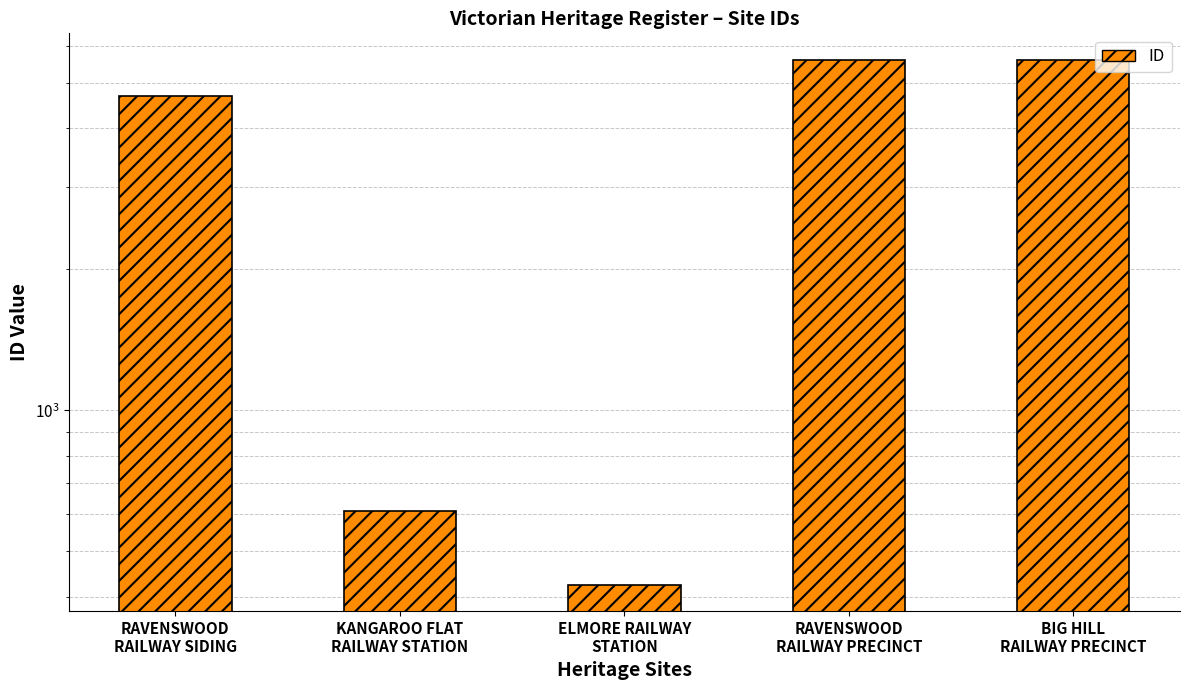

Reading right to left, transcribe all the data shown in this chart.

5602	5601	424	610	4693